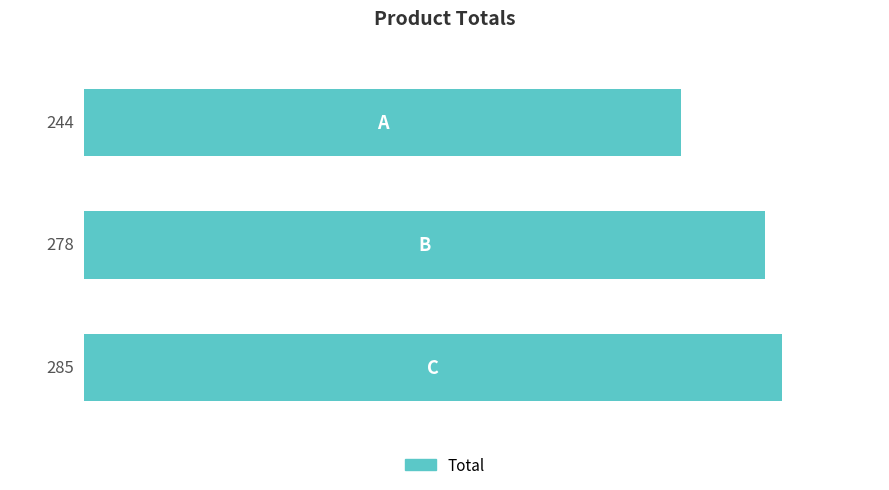

What is the sum of all values?

807